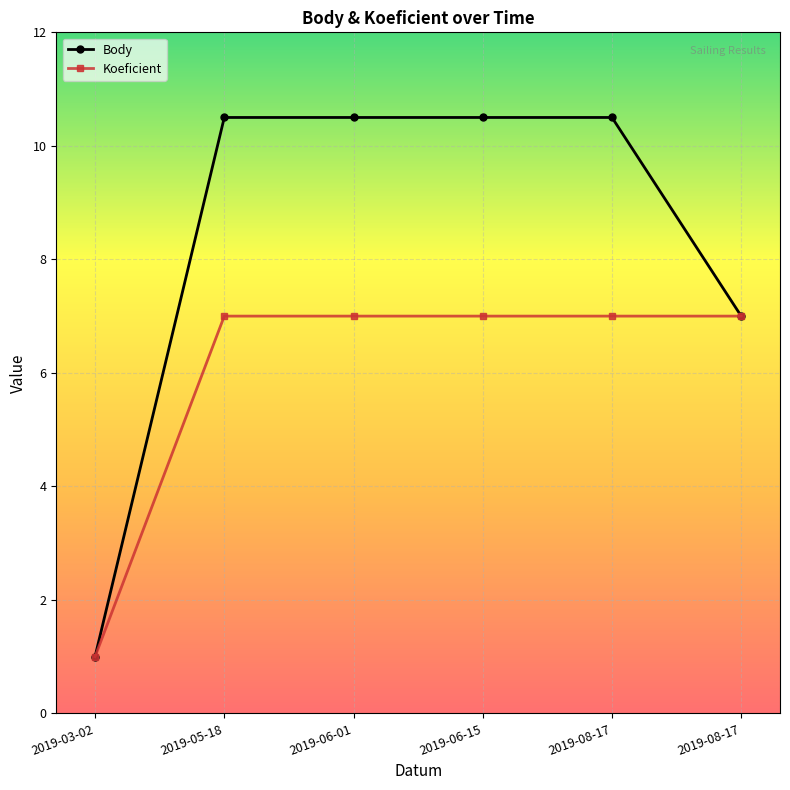

What are all the series names shown in the legend?

Body, Koeficient